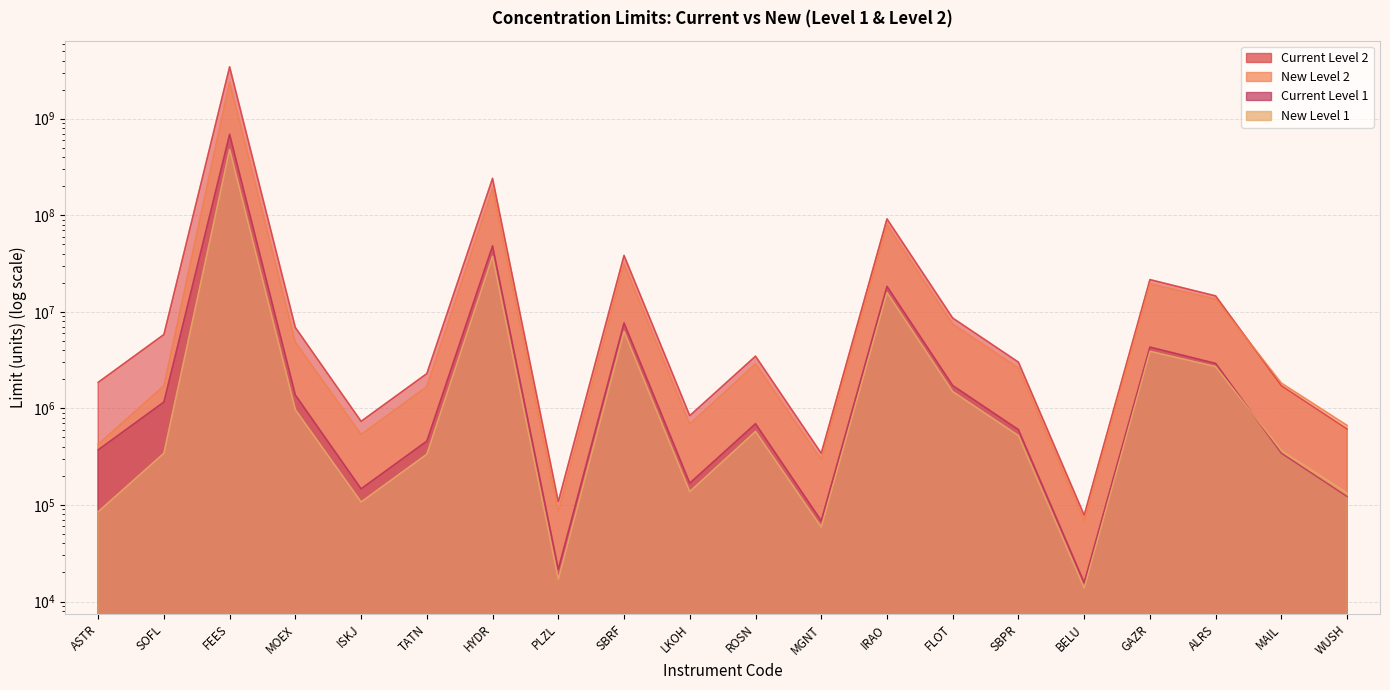

True or false: New Level 2 has more than 0 points higher than both neighbors.

True